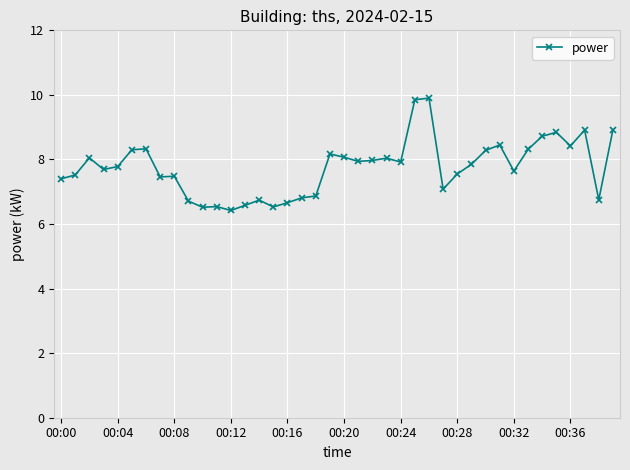

What is the greatest value displayed?

9.9